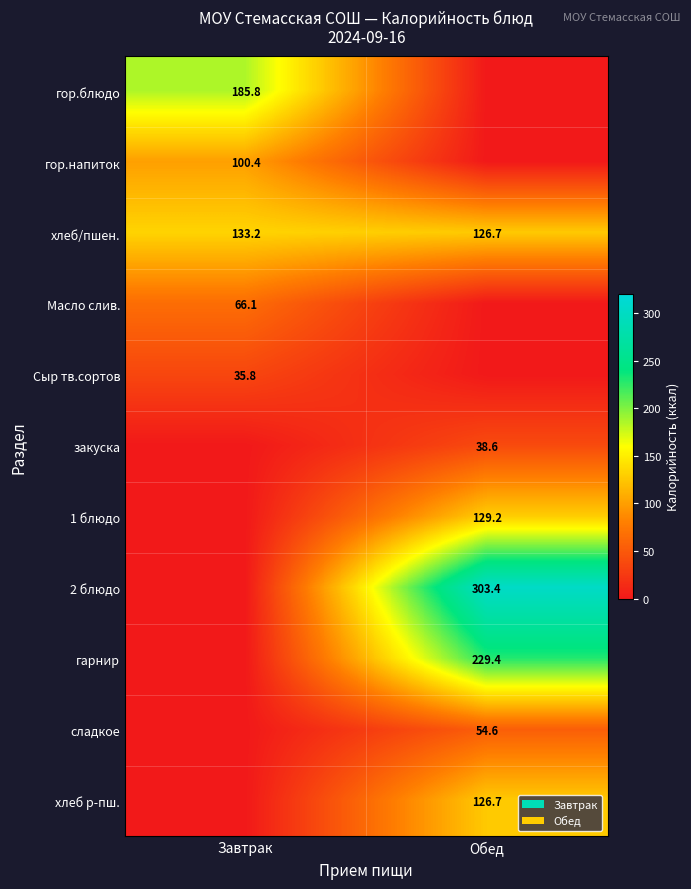

True or false: Сыр тв.сортов has a value of 24.8 at Завтрак.

False